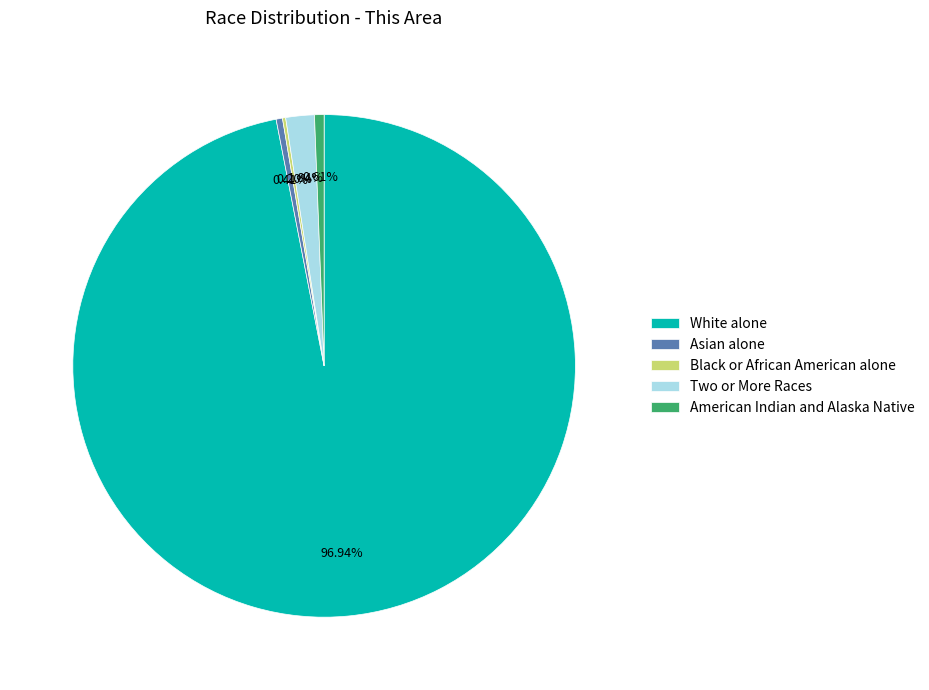

True or false: Asian alone accounts for 11% of the total.

False